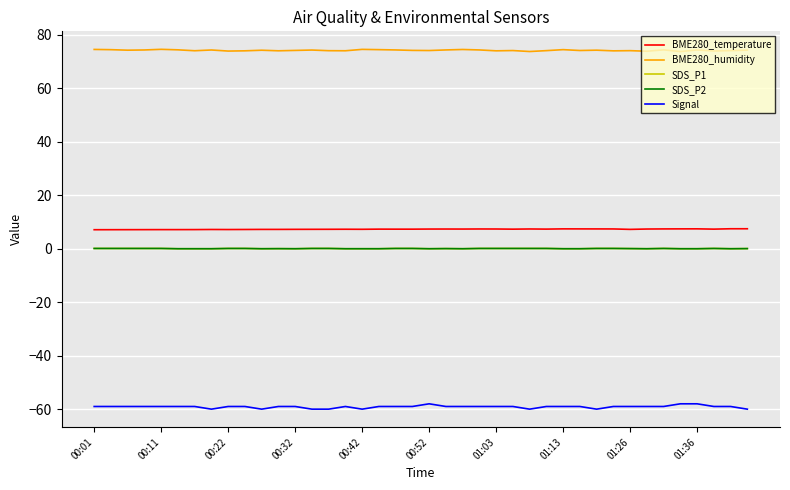

Does the chart have visible grid lines?

Yes